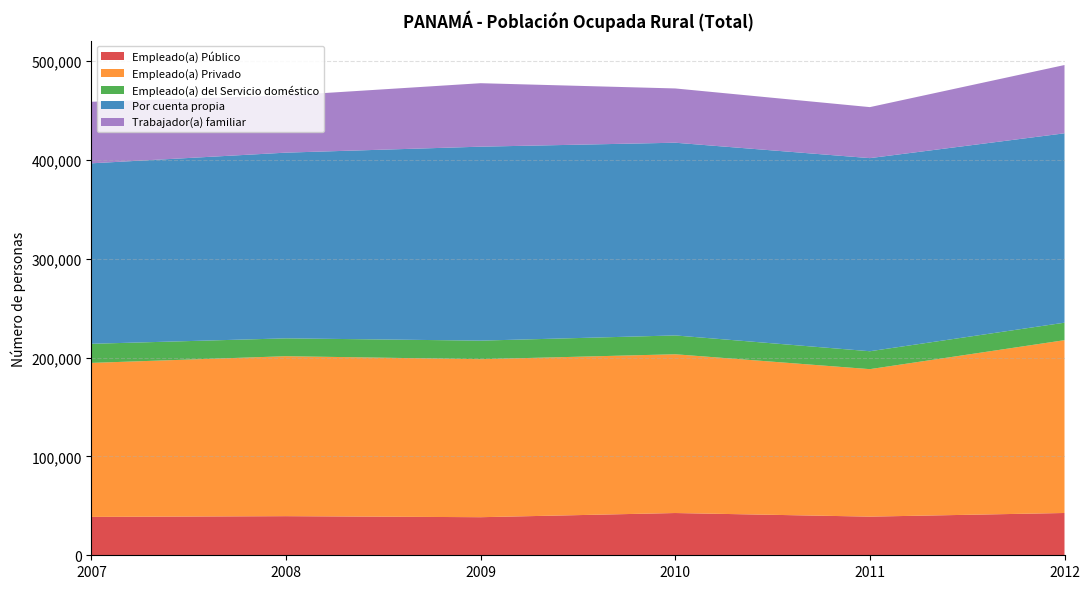

Reading right to left, list all the values displayed in this chart.

Empleado(a) Público: 42785	39100	42748	38523	39569	38822
Empleado(a) Privado: 174840	149212	160621	159852	161833	155813
Empleado(a) del Servicio doméstico: 17694	18120	19055	18785	18073	19315
Por cuenta propia: 191598	195372	194966	196235	187878	182600
Trabajador(a) familiar: 69076	51605	54906	64210	57853	62273